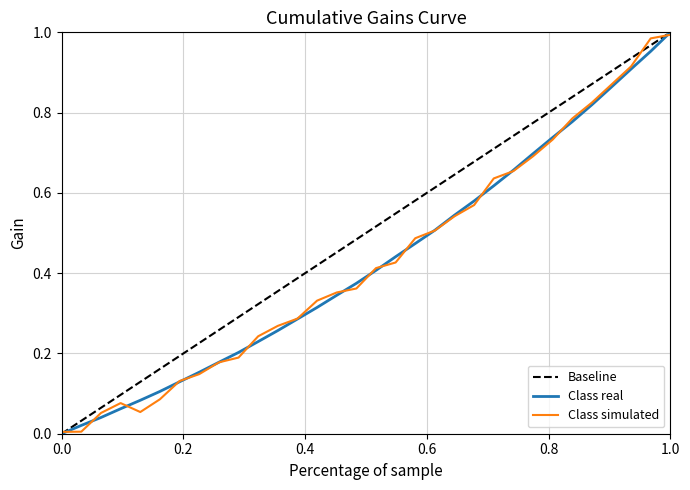

True or false: y_vals has a value of 0.3 at 18.

False